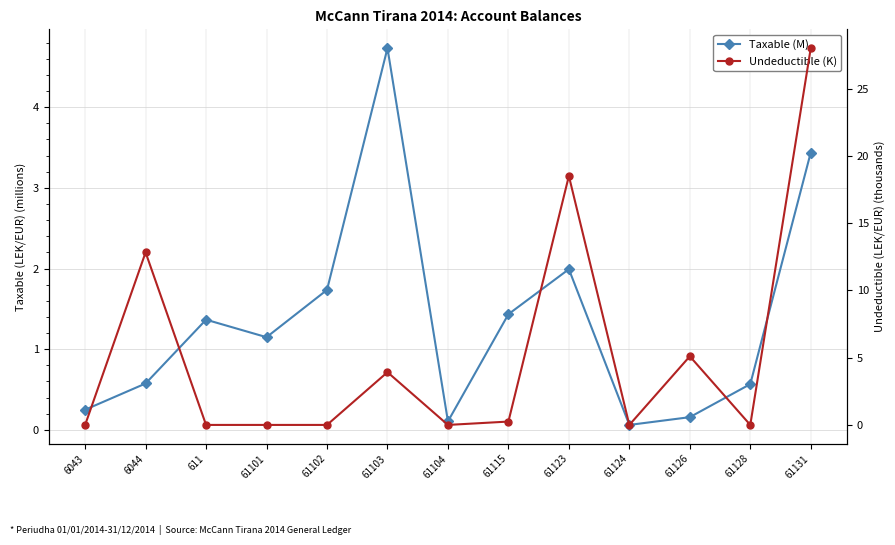

True or false: Undeductible (K) has more than 0 points higher than both neighbors.

True